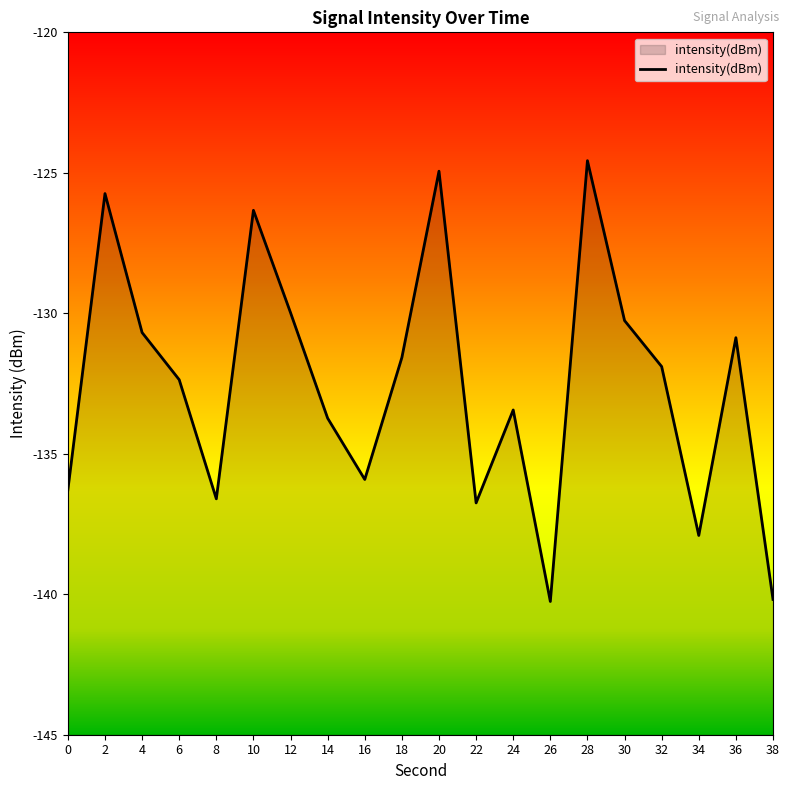

What is the change in value from 10 to 16?

-9.6